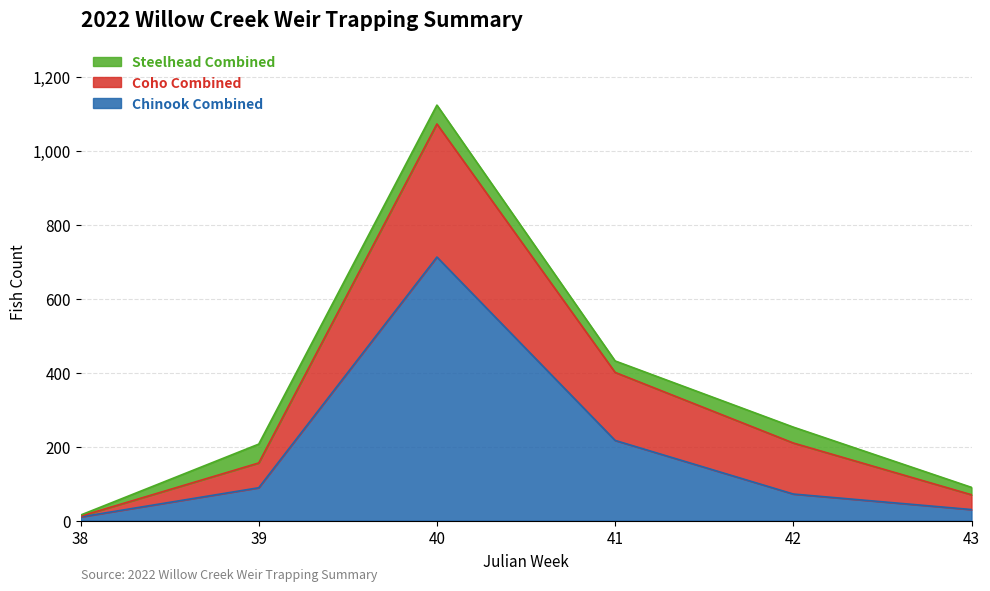

What is the total value across all series at 39?

207